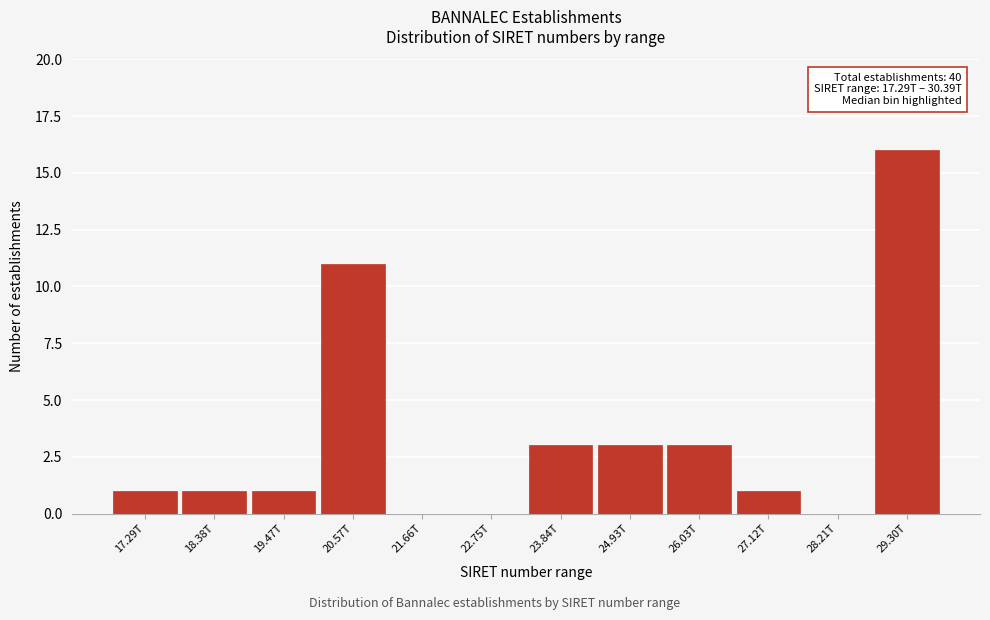

Reading left to right, extract all data points from this chart.

17.29T=1	18.38T=1	19.47T=1	20.57T=11	21.66T=0	22.75T=0	23.84T=3	24.93T=3	26.03T=3	27.12T=1	28.21T=0	29.30T=16